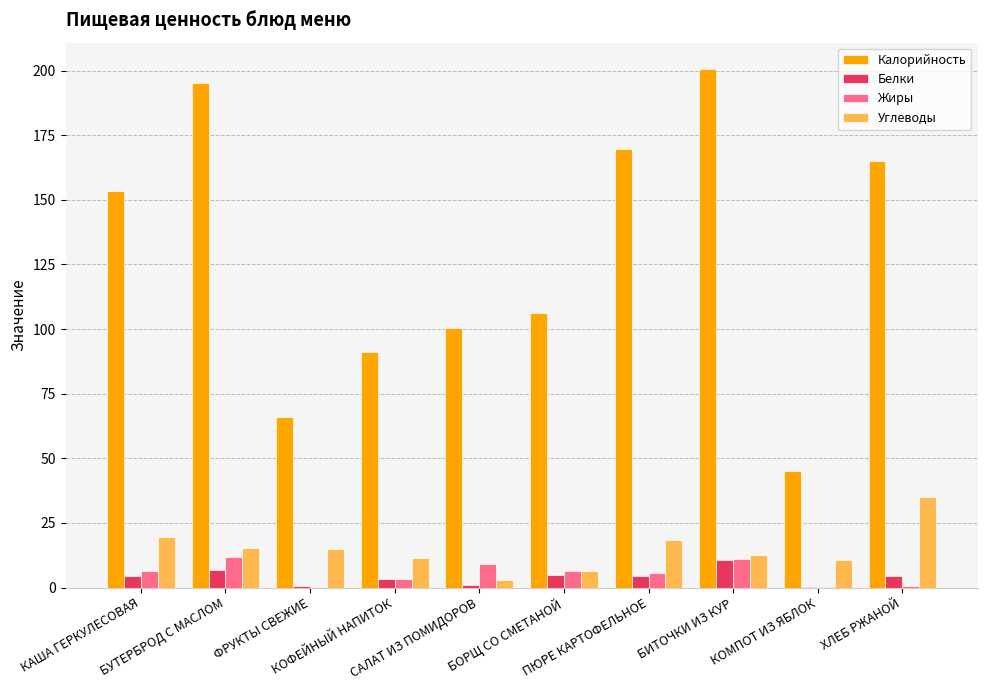

What is the maximum value shown in the chart?

200.8